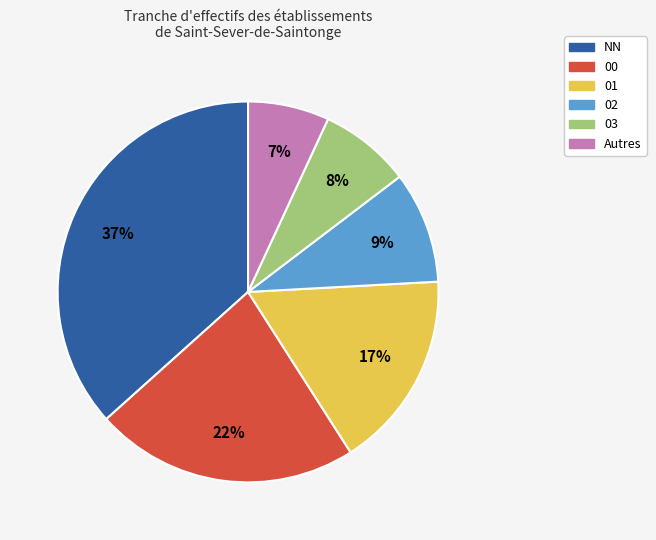

The 01 slice represents 17% of the pie. True or false?

True